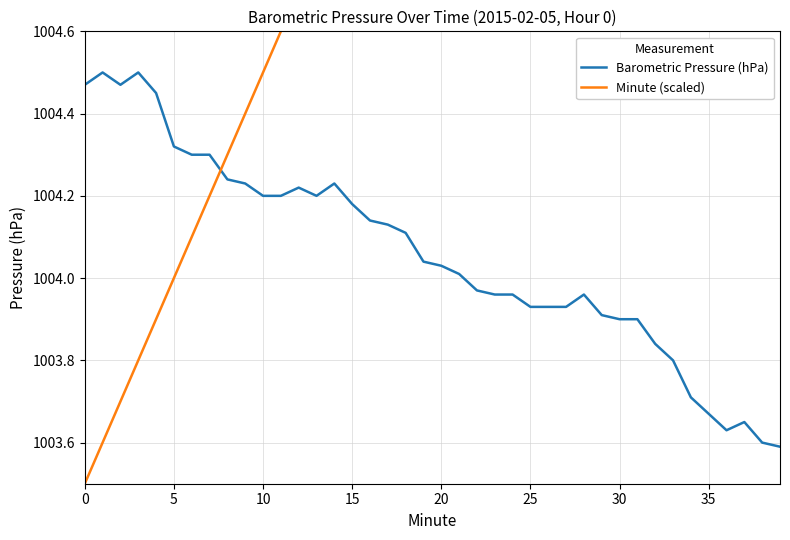

What is the label of the 16th point from the right?

24